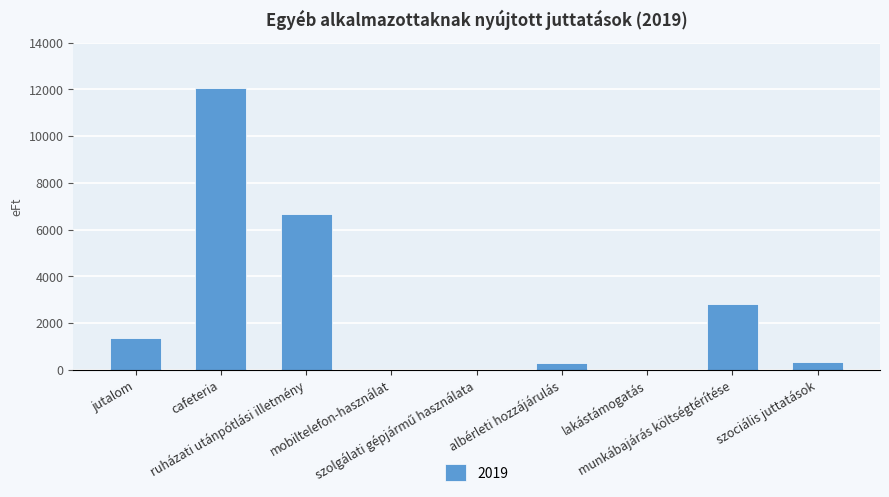

At which category does the chart reach its peak across all series?

cafeteria